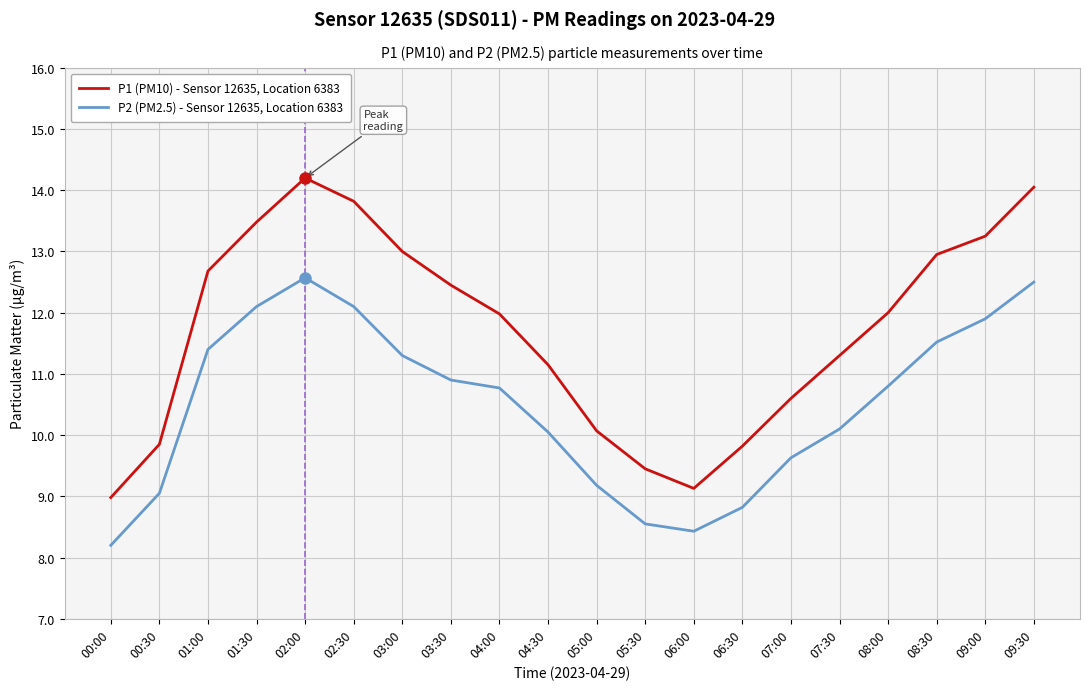

What is the difference between the maximum and second lowest values in the P1 (PM10) - Sensor 12635, Location 6383 series?

5.1